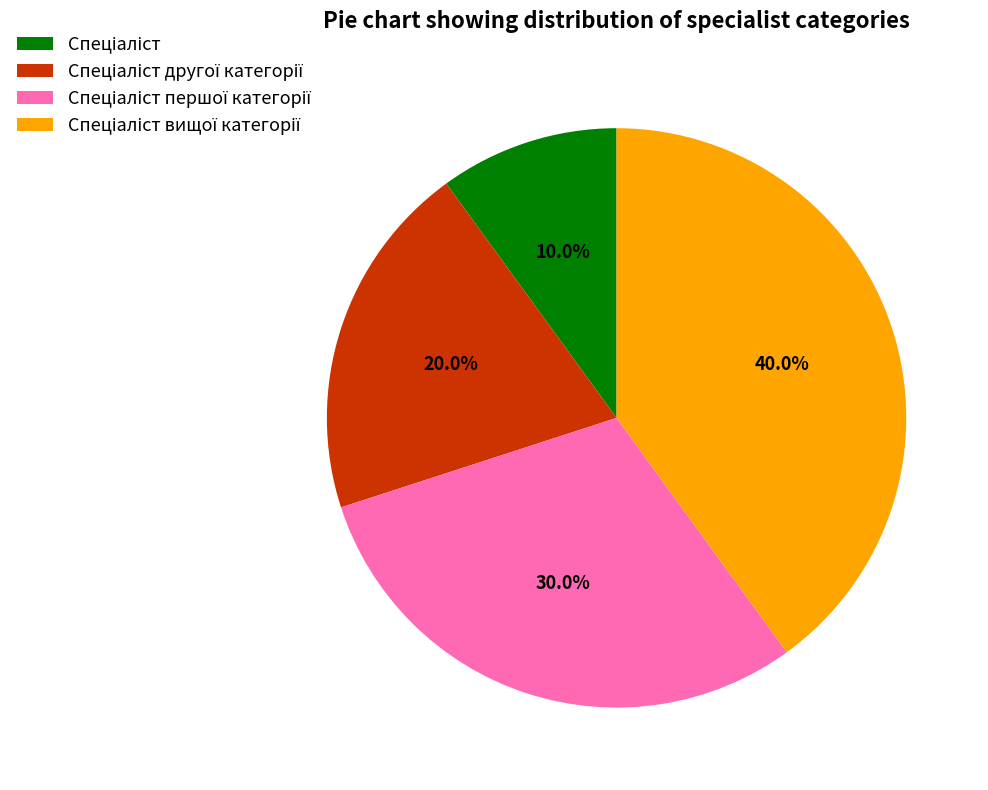

Is there a majority slice in this chart?

No